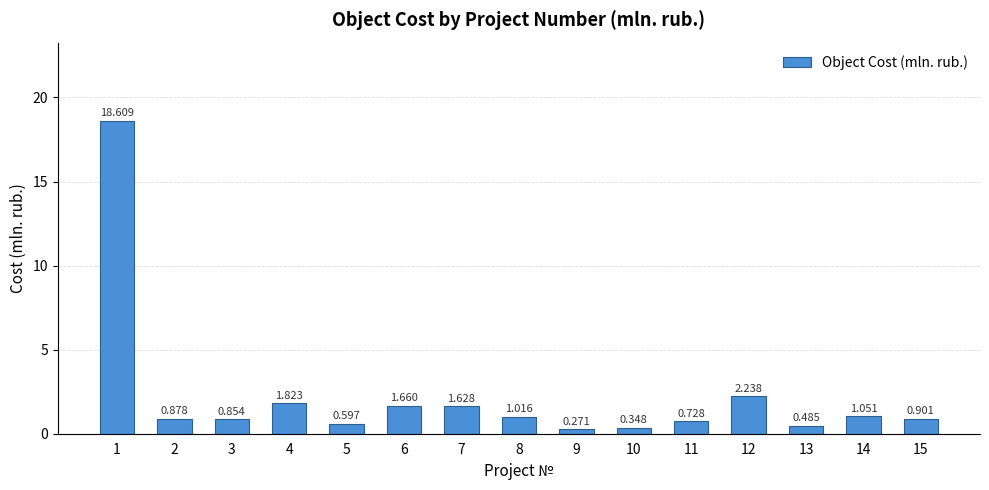

How many bars are there in total?

15